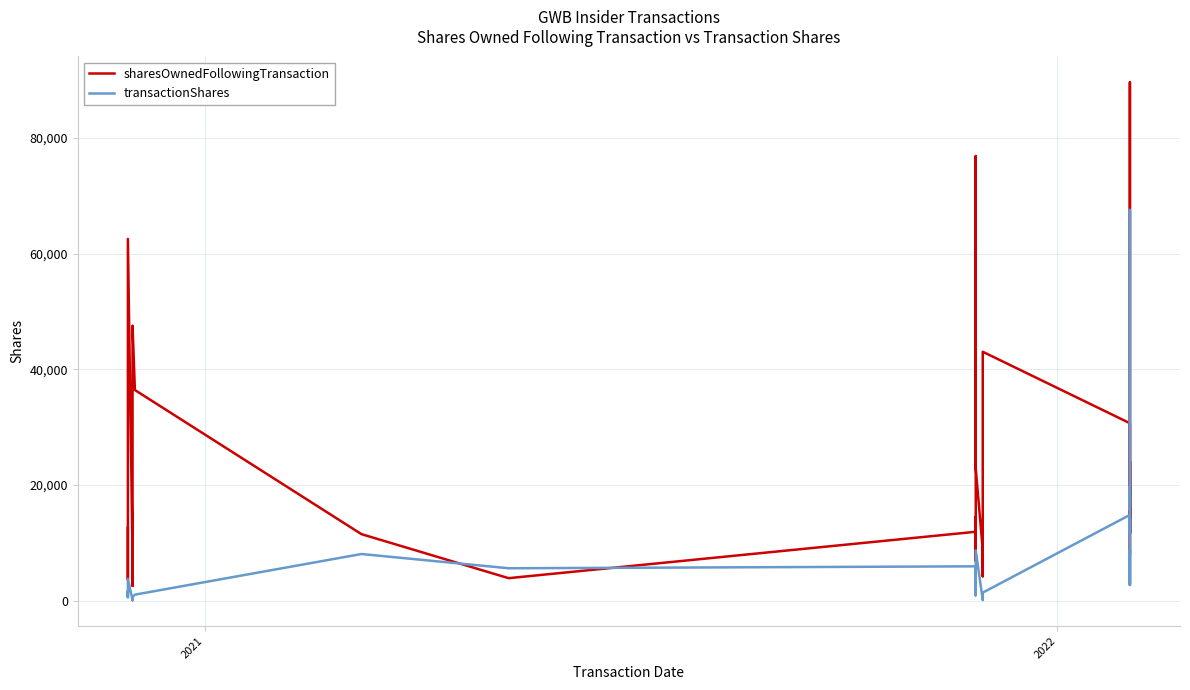

Does the chart have visible grid lines?

Yes